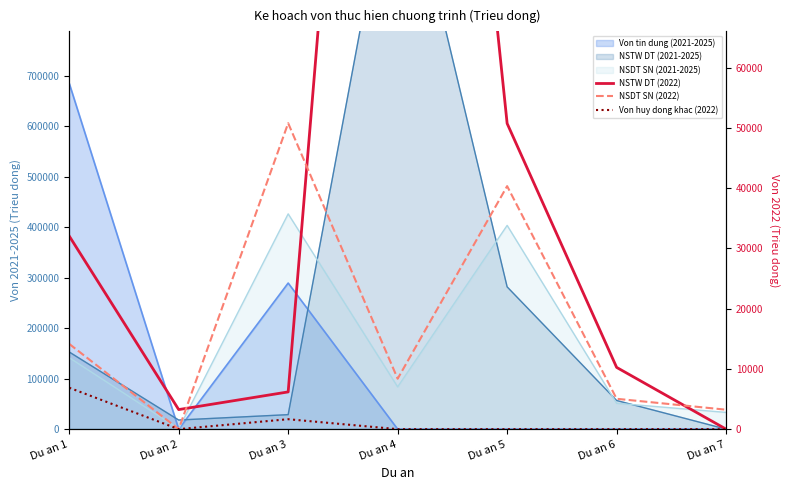

Which category has the lowest value in the NSTW DT (2022) series?

Du an 7